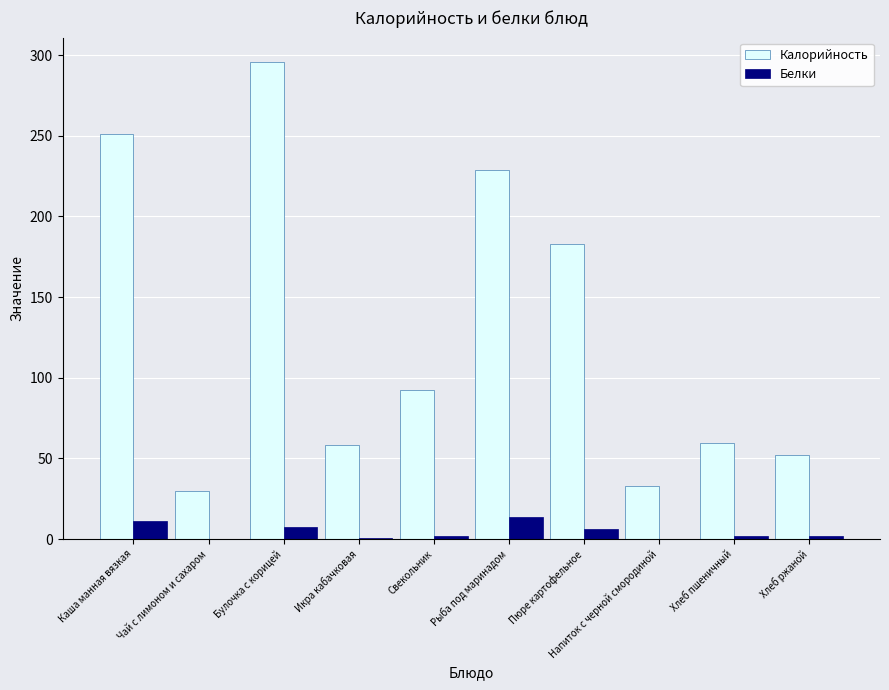

The Калорийность series shows 386.3 at Рыба под маринадом. True or false?

False